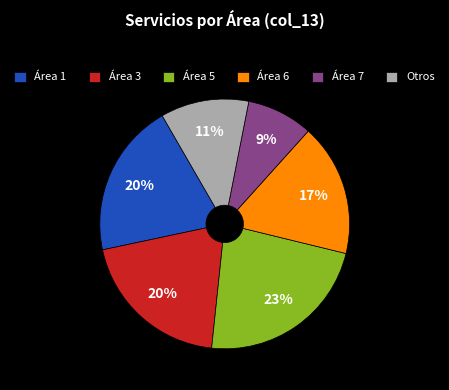

Do Área 5 and Área 6 together represent more than half of the pie?

No